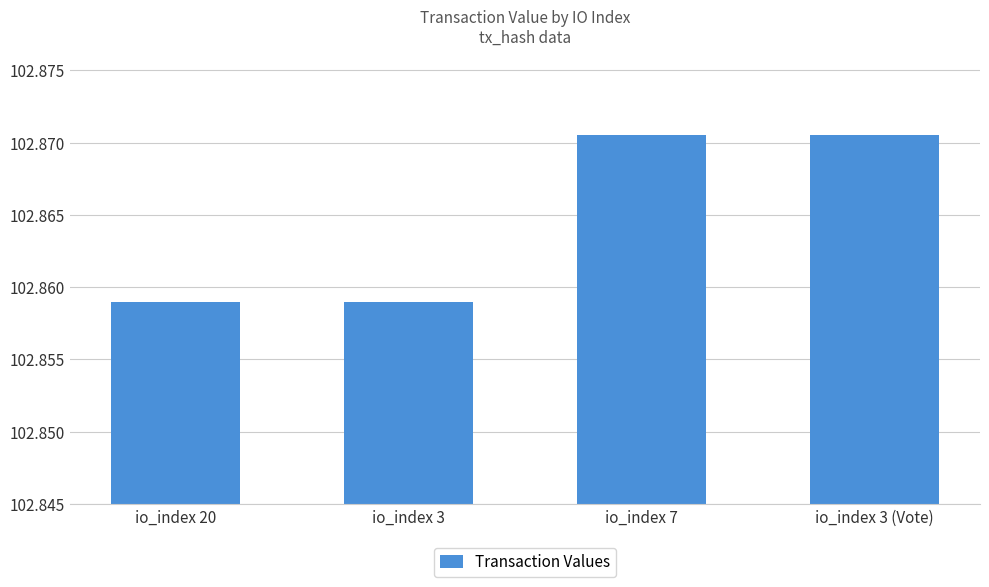

Approximately how many times larger is the value at io_index 7 compared to io_index 3?

1.0